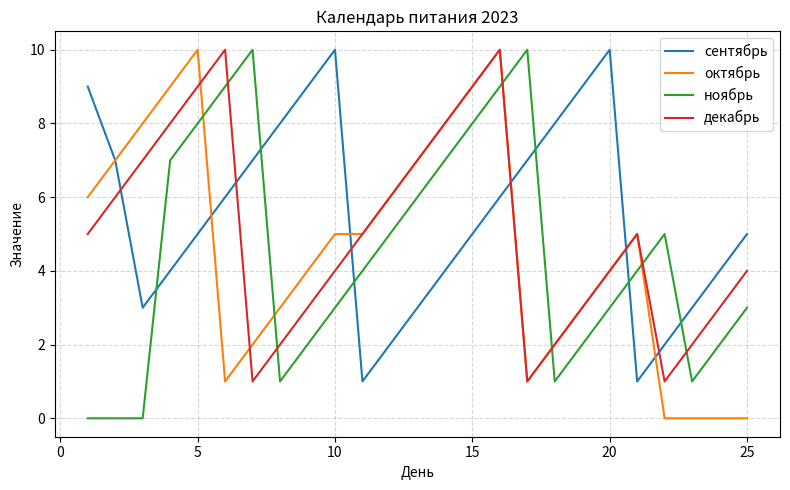

What is the difference between the maximum and minimum values in the октябрь series?

10